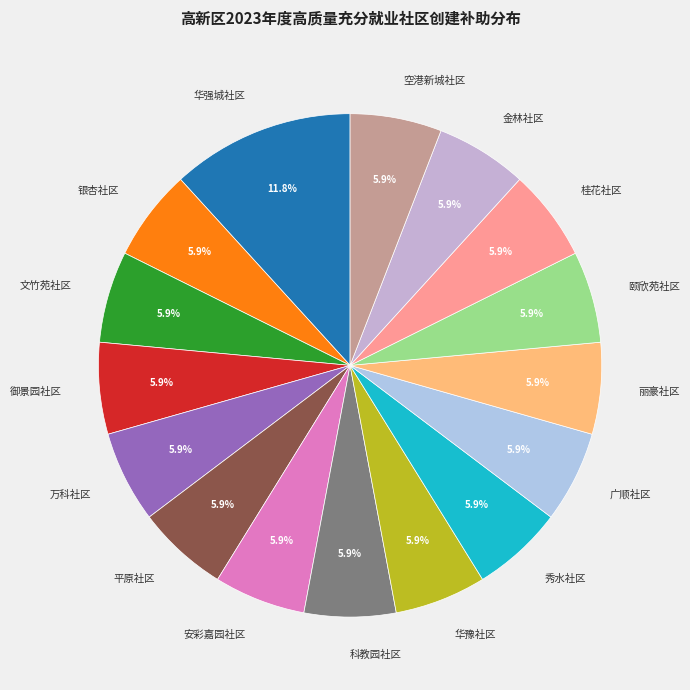

Which has a higher value, 华强城社区 or 华豫社区?

华强城社区